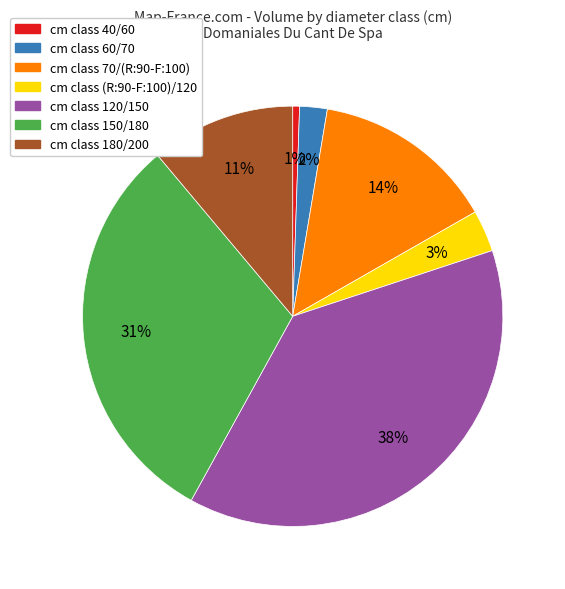

Count the number of slices in the pie.

7